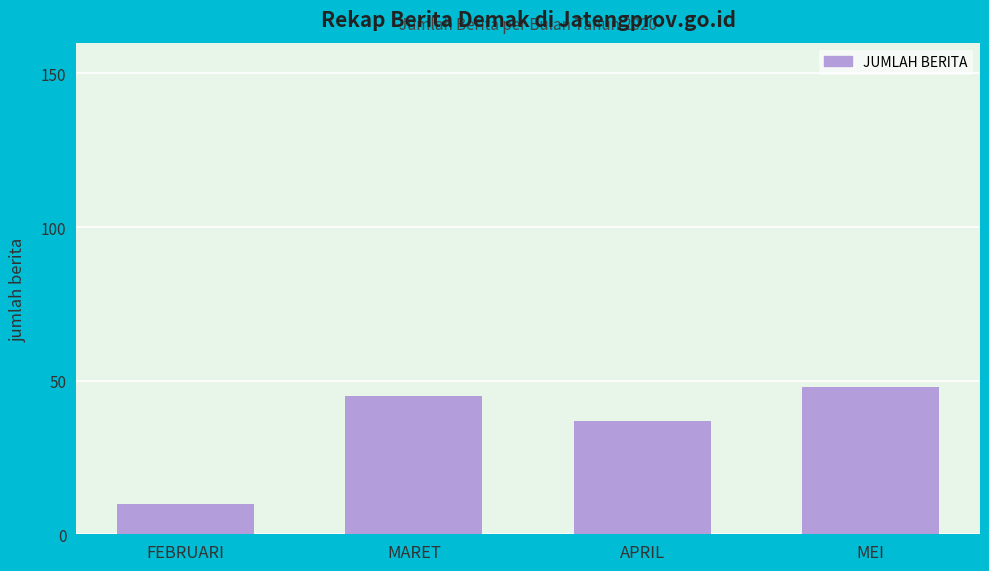

Reading left to right, what are all the values shown in this chart?

FEBRUARI=10	MARET=45	APRIL=37	MEI=48